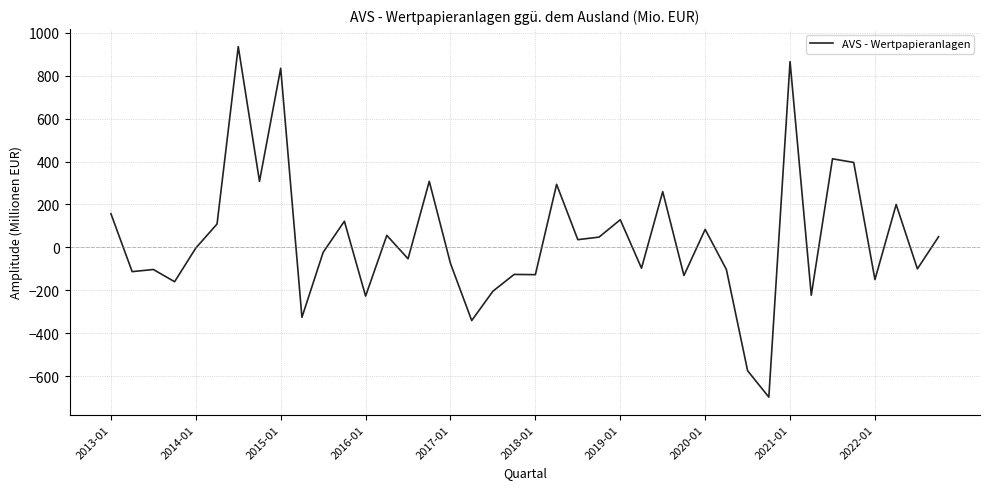

What is the difference between the maximum and minimum values?

1634